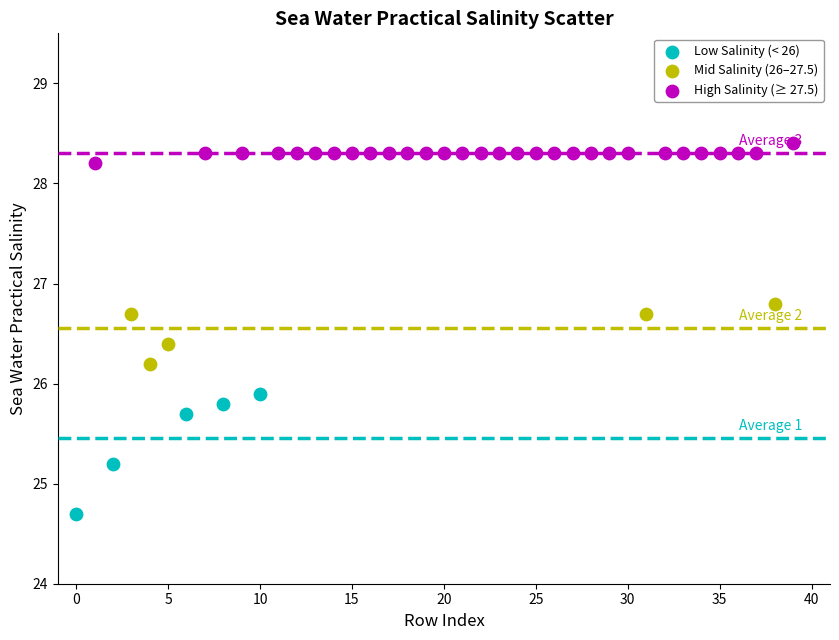

Which series reaches the maximum Y coordinate?

High Salinity (≥ 27.5)